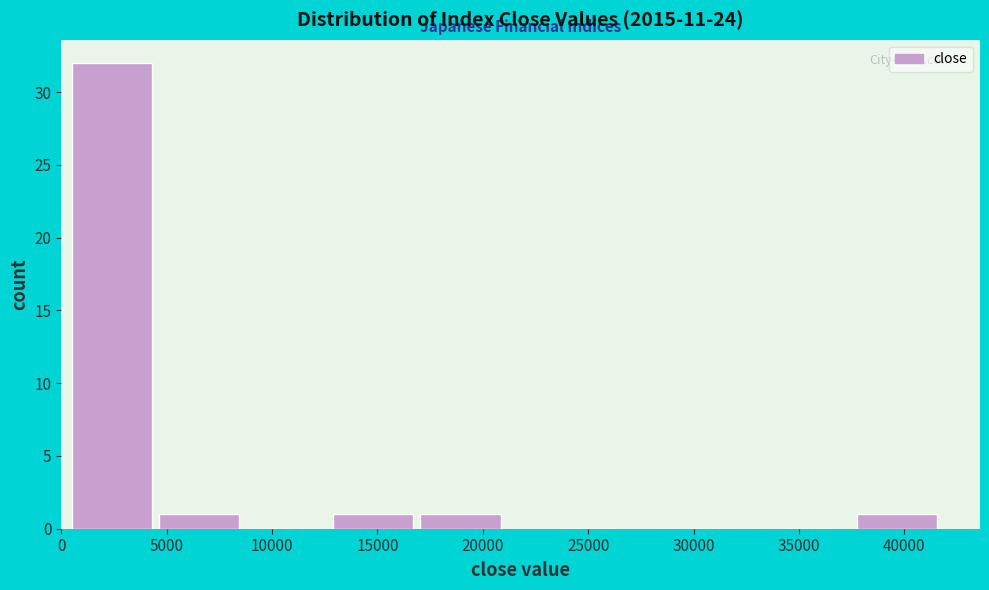

What is the height of the bar covering 500 to 4500 on the x-axis? Neither the bar edges nor the heights are printed on the chart, so give them approximately, as read against the axes.

32